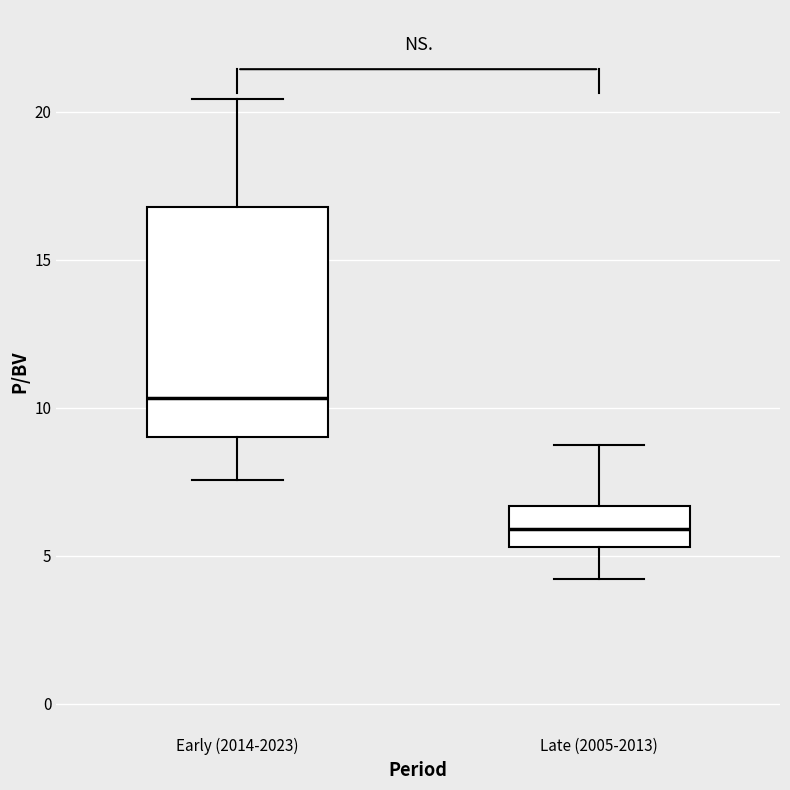

Which box has the highest median line?

Early (2014-2023)